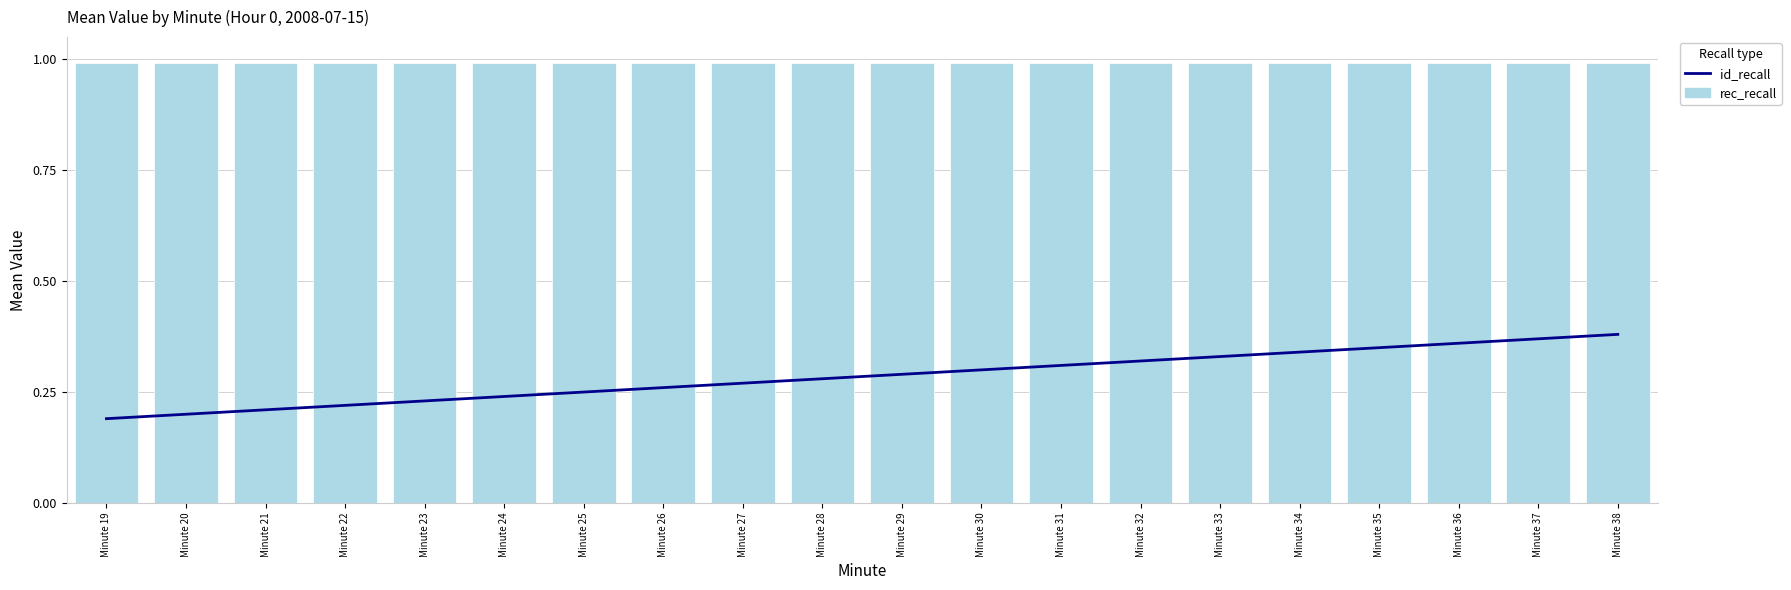

True or false: rec_recall has a value of 0.3 at Minute 29.

False